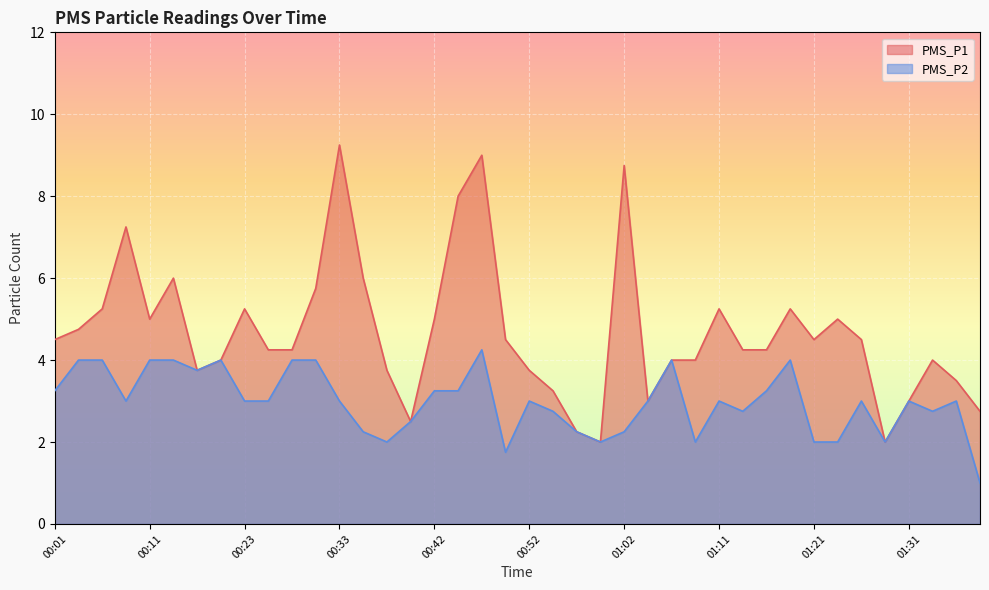

True or false: PMS_P2 and PMS_P1 cross at least once.

False